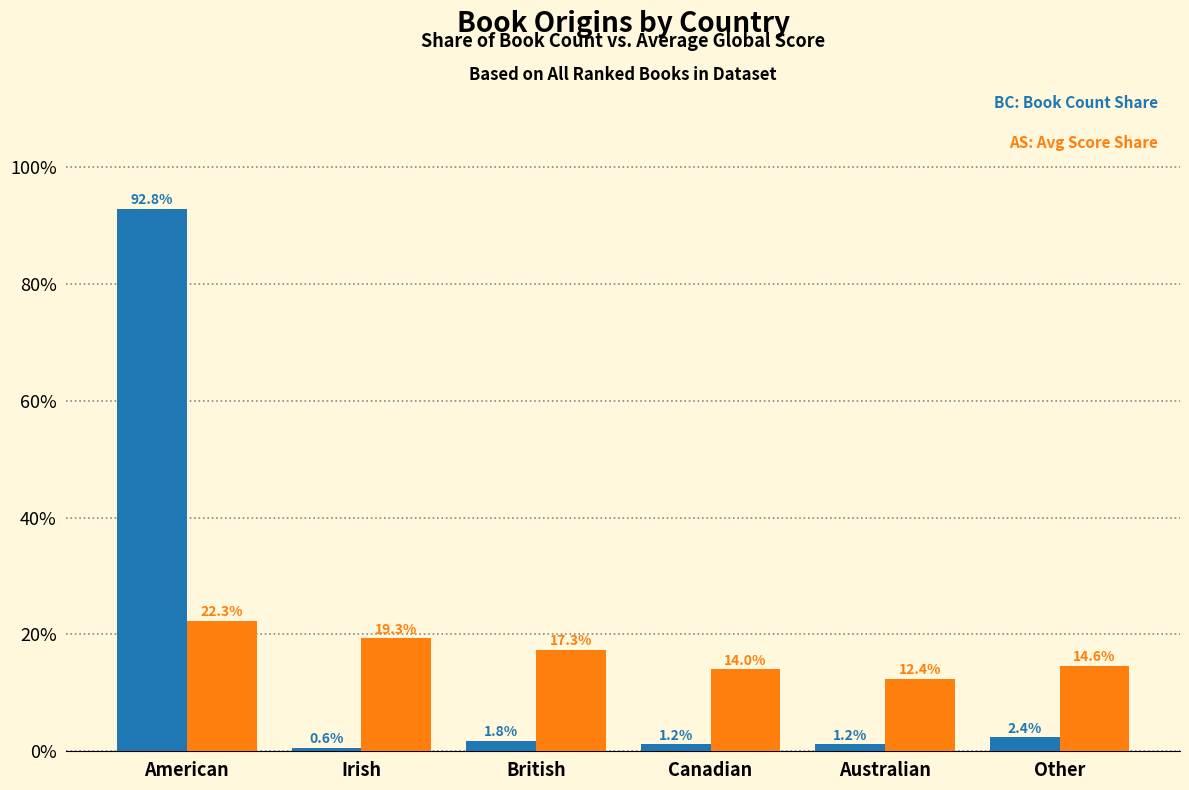

What is the label of the 2nd bar from the right?

Australian